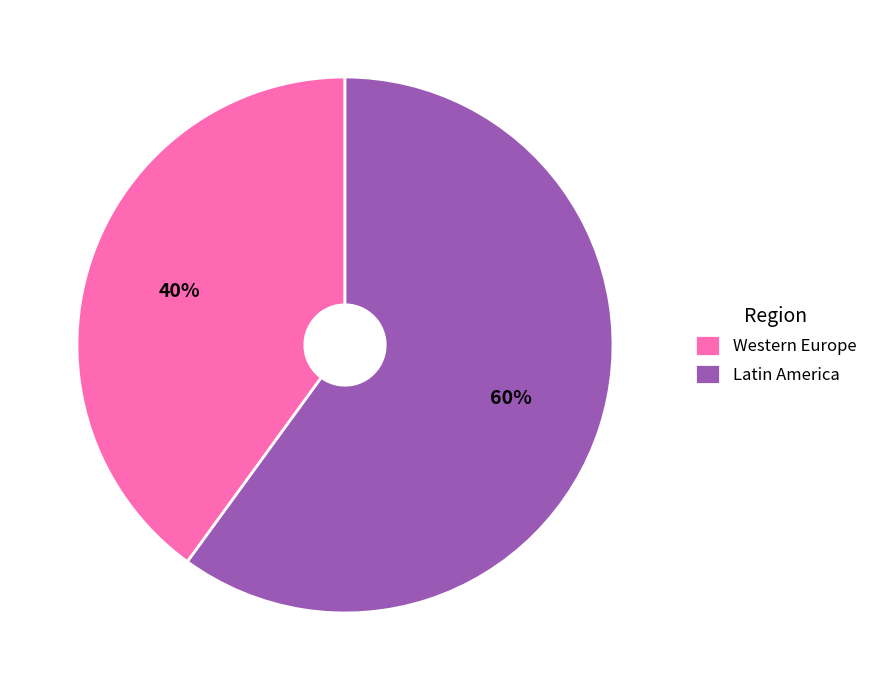

How many segments does this pie chart have?

2